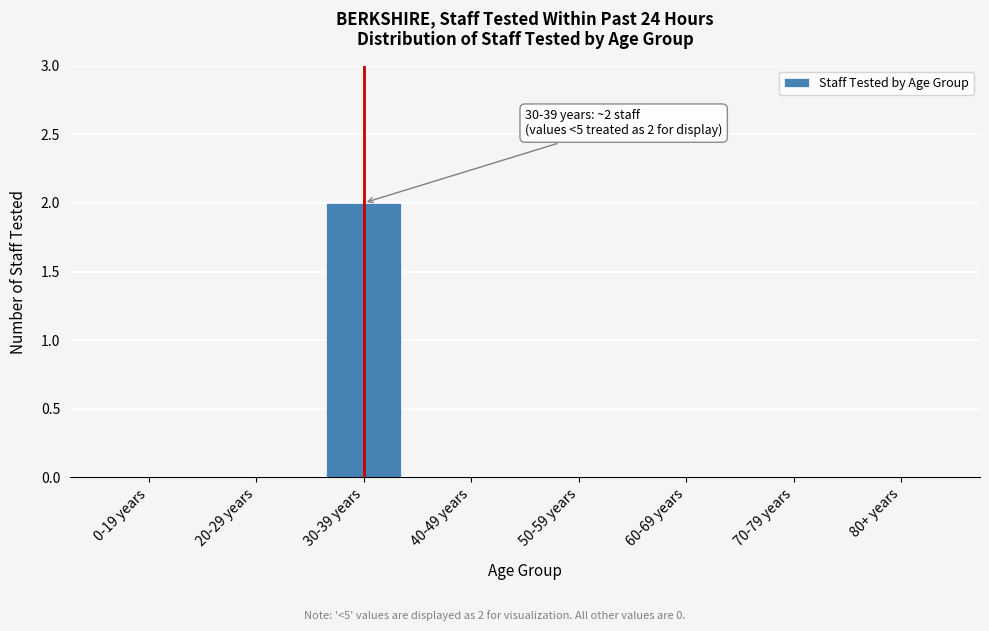

Reading left to right, transcribe all the data shown in this chart.

0-19 years=0	20-29 years=0	30-39 years=2	40-49 years=0	50-59 years=0	60-69 years=0	70-79 years=0	80+ years=0